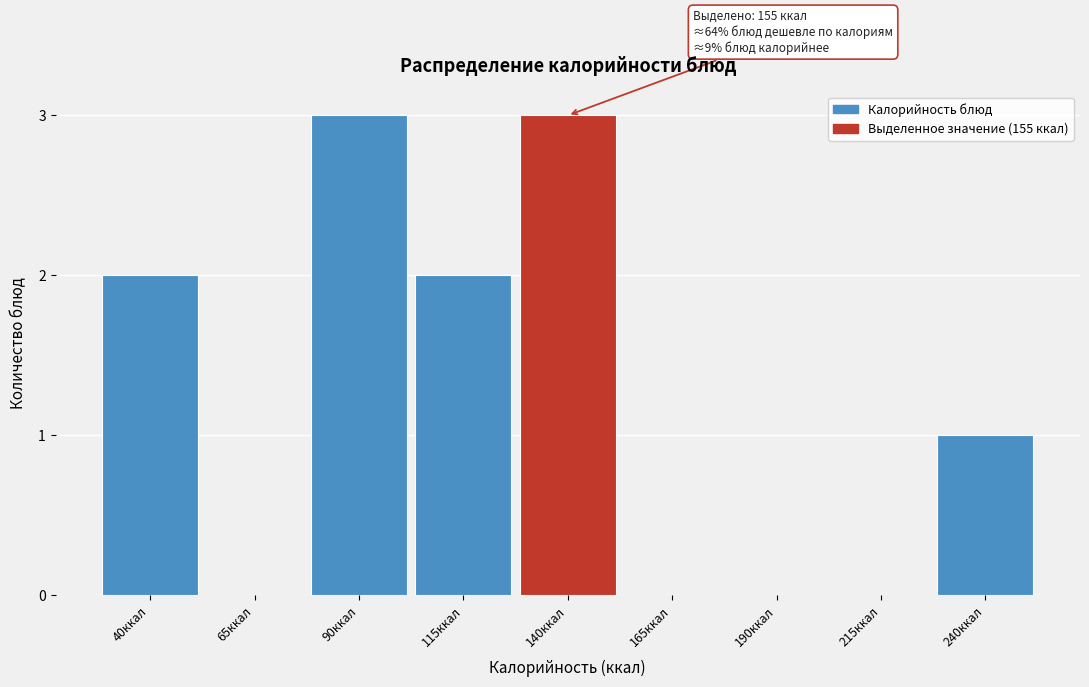

Reading left to right, transcribe all the data shown in this chart.

40ккал=2	65ккал=0	90ккал=3	115ккал=2	140ккал=3	165ккал=0	190ккал=0	215ккал=0	240ккал=1